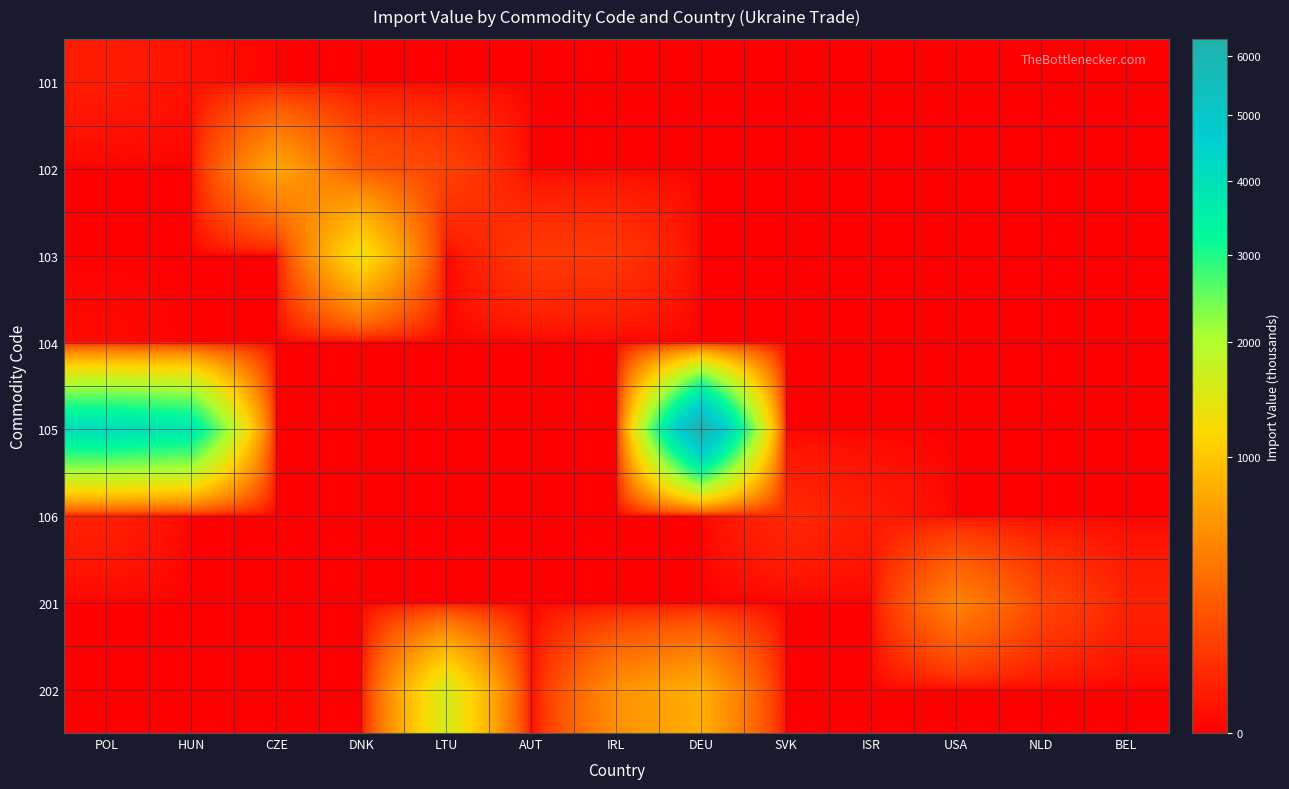

Reading left to right, extract all data points from this chart.

101: POL=21	HUN=7	CZE=0	DNK=0	LTU=0	AUT=0	IRL=0	DEU=0	SVK=0	ISR=0	USA=0	NLD=0	BEL=0
102: POL=0	HUN=0	CZE=719	DNK=197	LTU=125	AUT=0	IRL=0	DEU=0	SVK=0	ISR=0	USA=0	NLD=0	BEL=0
103: POL=0	HUN=0	CZE=0	DNK=1321	LTU=0	AUT=91	IRL=85	DEU=0	SVK=0	ISR=0	USA=0	NLD=0	BEL=0
104: POL=3	HUN=0	CZE=0	DNK=0	LTU=0	AUT=0	IRL=0	DEU=0	SVK=0	ISR=0	USA=0	NLD=0	BEL=0
105: POL=4090	HUN=3753	CZE=0	DNK=0	LTU=0	AUT=0	IRL=0	DEU=6315	SVK=0	ISR=0	USA=0	NLD=0	BEL=0
106: POL=30	HUN=0	CZE=0	DNK=0	LTU=0	AUT=0	IRL=0	DEU=0	SVK=47	ISR=21	USA=0	NLD=0	BEL=0
201: POL=0	HUN=0	CZE=0	DNK=0	LTU=0	AUT=0	IRL=0	DEU=0	SVK=0	ISR=0	USA=455	NLD=139	BEL=32
202: POL=0	HUN=0	CZE=0	DNK=0	LTU=1605	AUT=0	IRL=540	DEU=784	SVK=0	ISR=0	USA=0	NLD=0	BEL=0